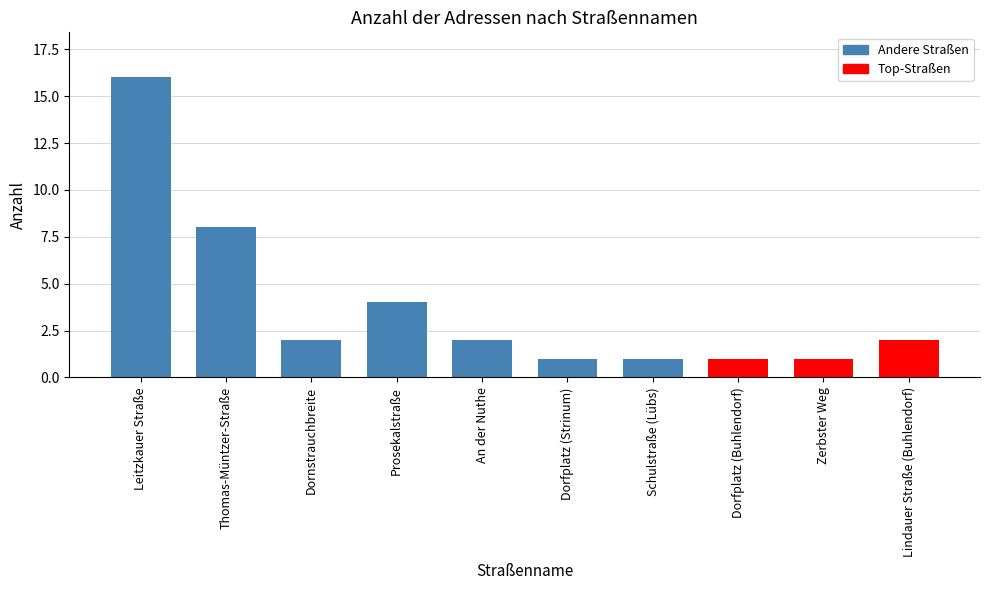

What is the label of the 3rd bar from the left?

Dornstrauchbreite